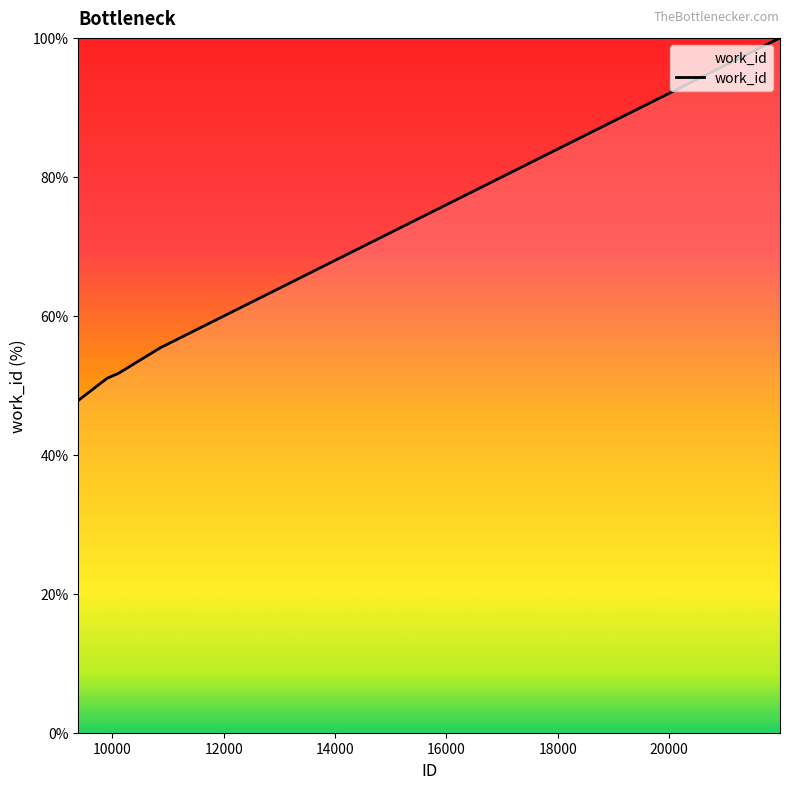

What is the sum of all values?

305.9